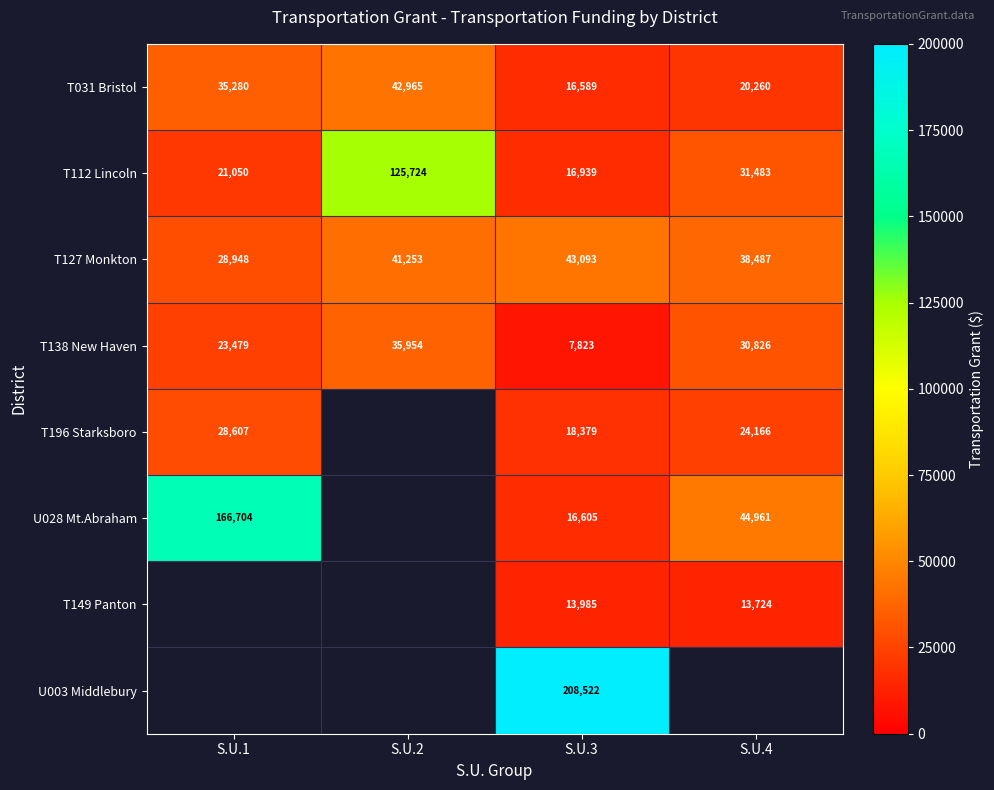

What is the minimum value shown in the chart?

7823.0